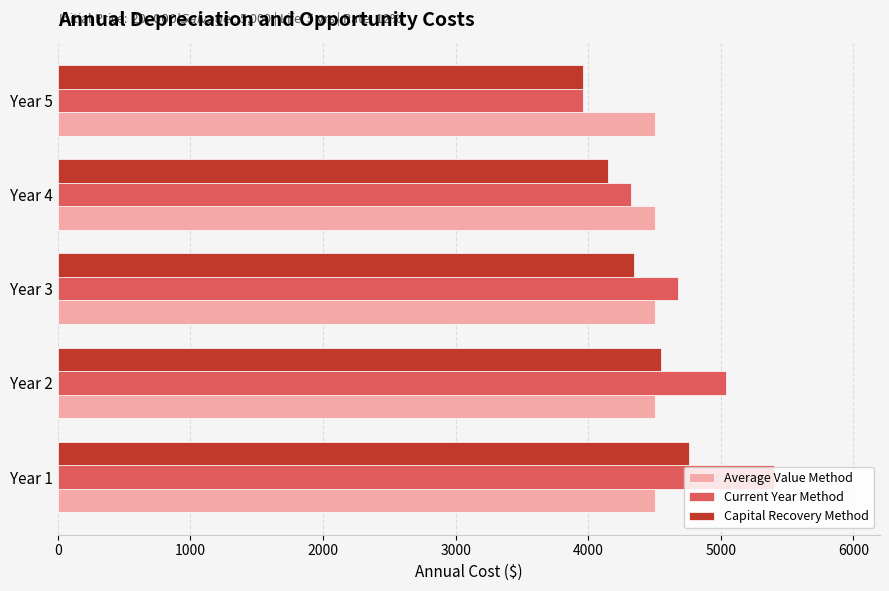

What is the sum of all Average Value Method values?

22500.0